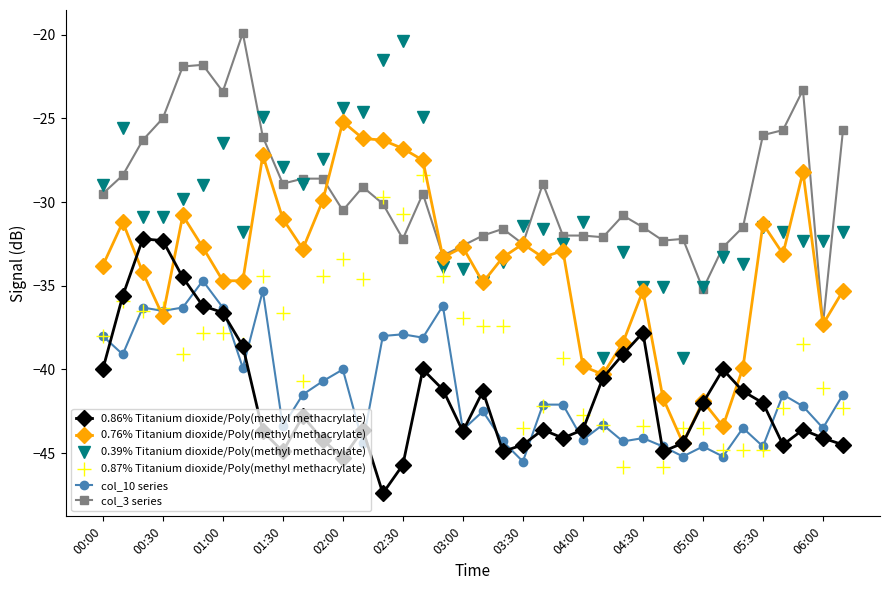

What is the lowest value of the 0.87% Titanium dioxide/Poly(methyl methacrylate) series?

-45.8